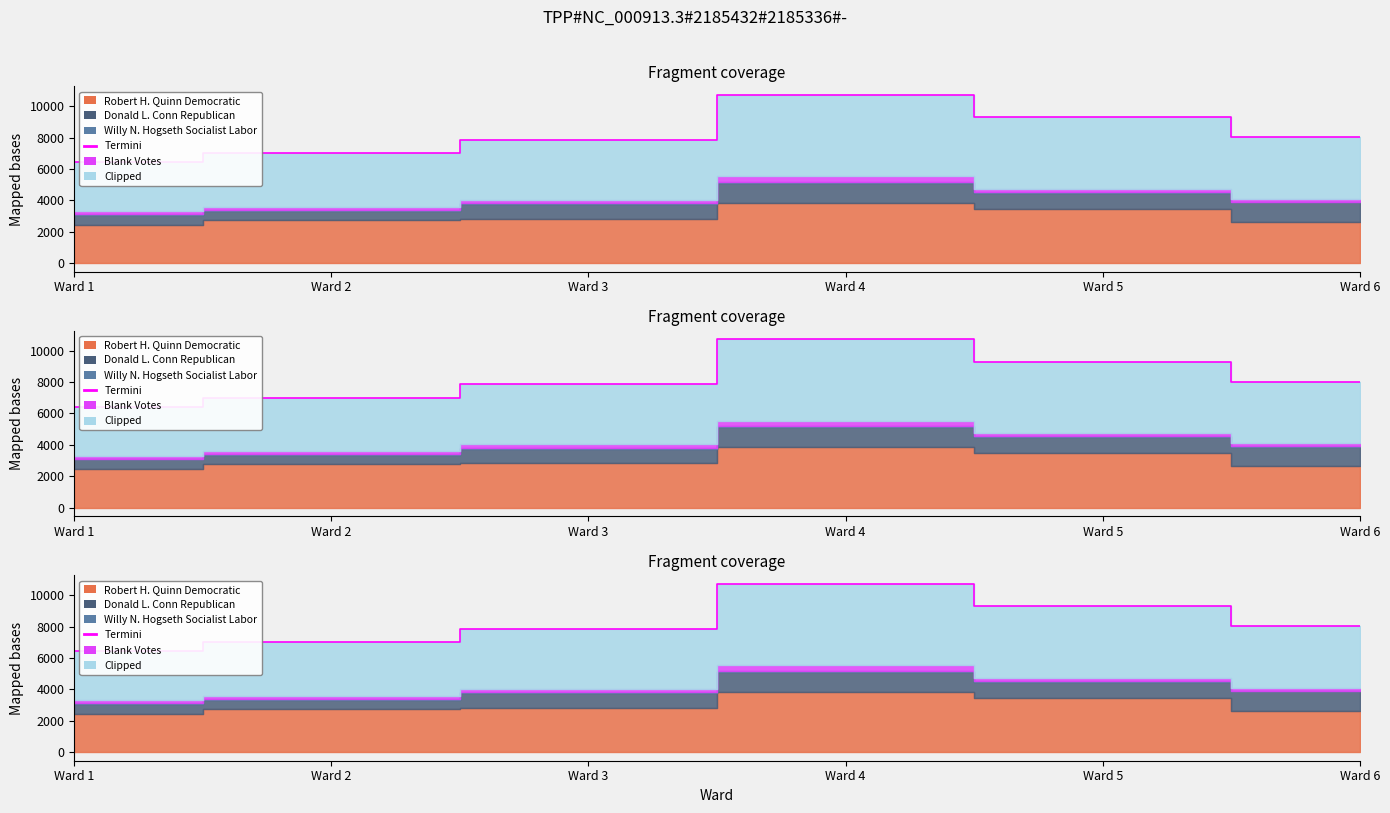

Count the number of categories in the chart.

6